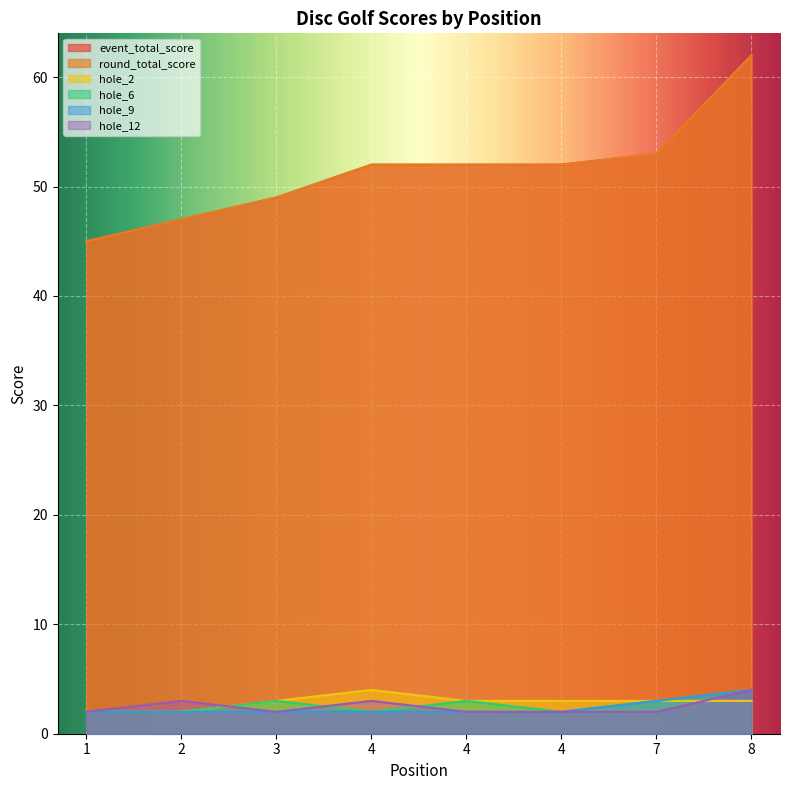

Count the number of data series in this chart.

6